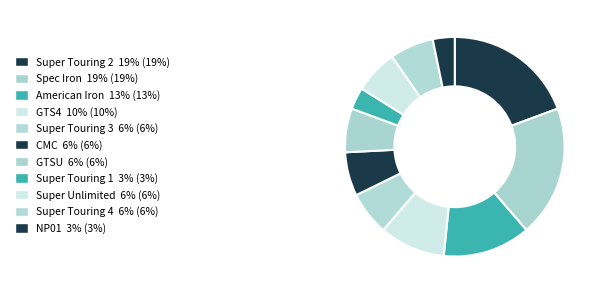

How many segments does this pie chart have?

11